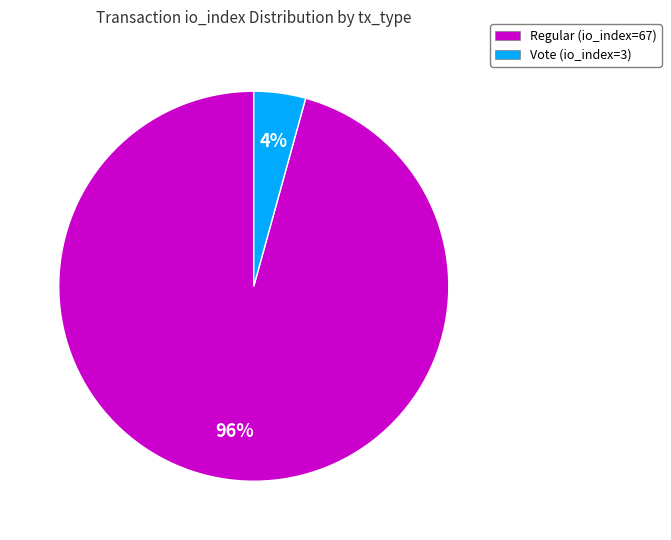

Rank the categories by value from highest to lowest.

Regular (io_index=67), Vote (io_index=3)